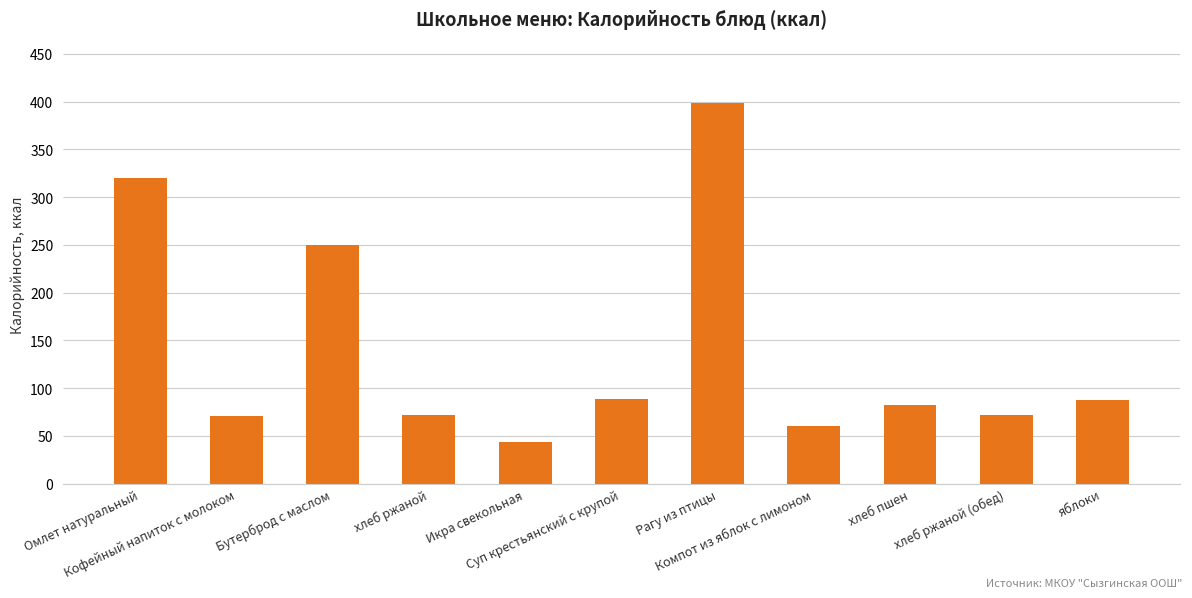

What is the approximate value at Компот из яблок с лимоном?

60